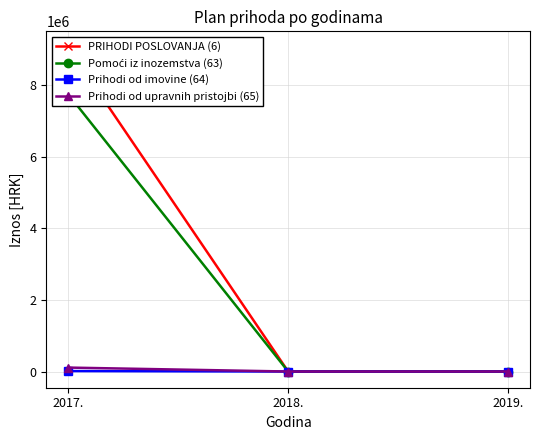

List the series in order of their peak value, lowest first.

Prihodi od imovine (64), Prihodi od upravnih pristojbi (65), Pomoći iz inozemstva (63), PRIHODI POSLOVANJA (6)